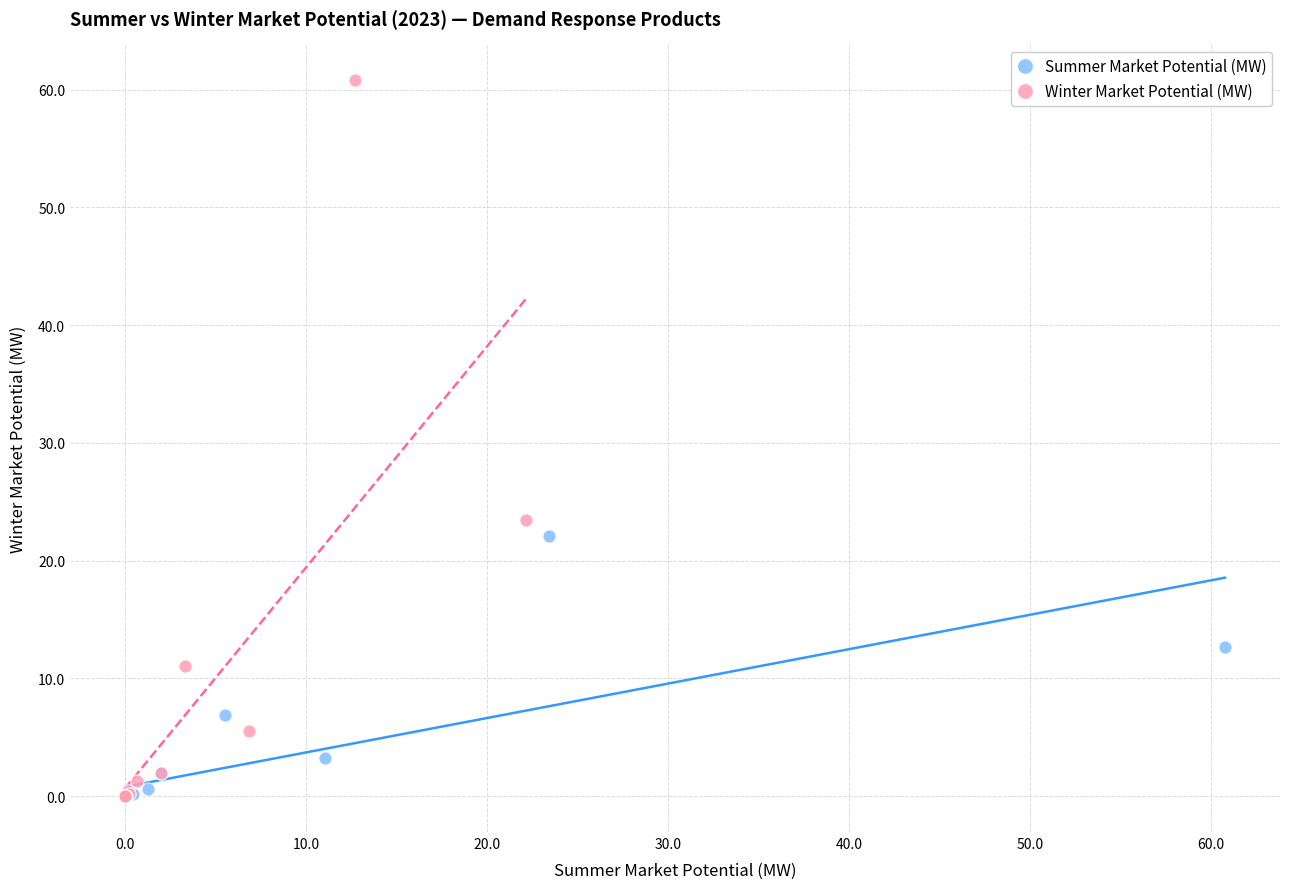

Which series contains the highest Y value?

Winter Market Potential (MW)